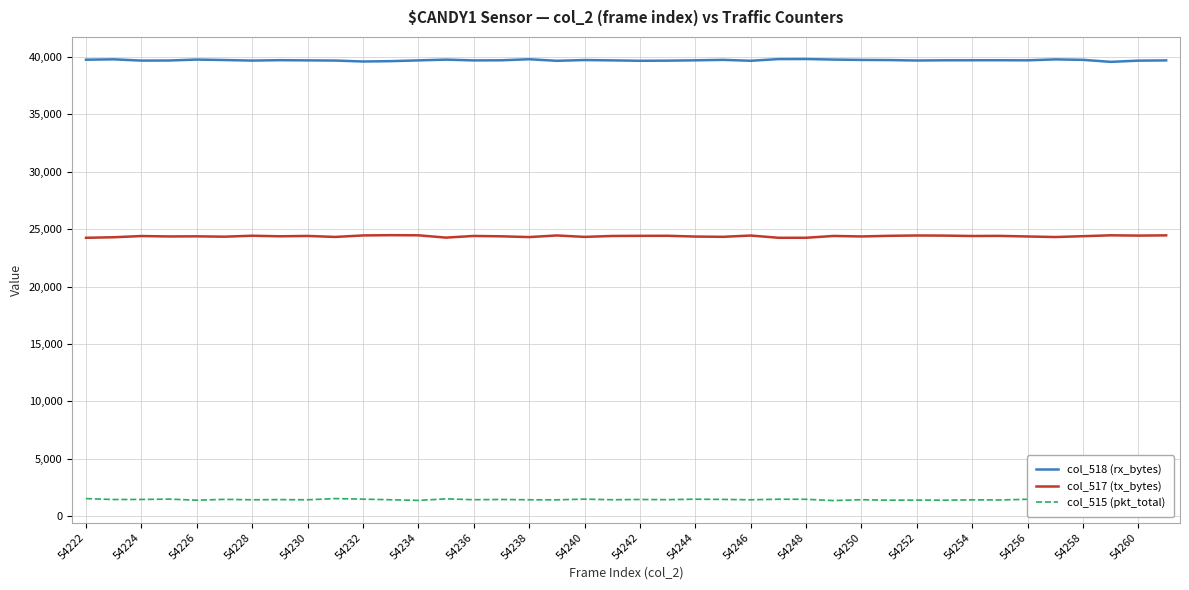

What is the maximum value shown in the chart?

39813